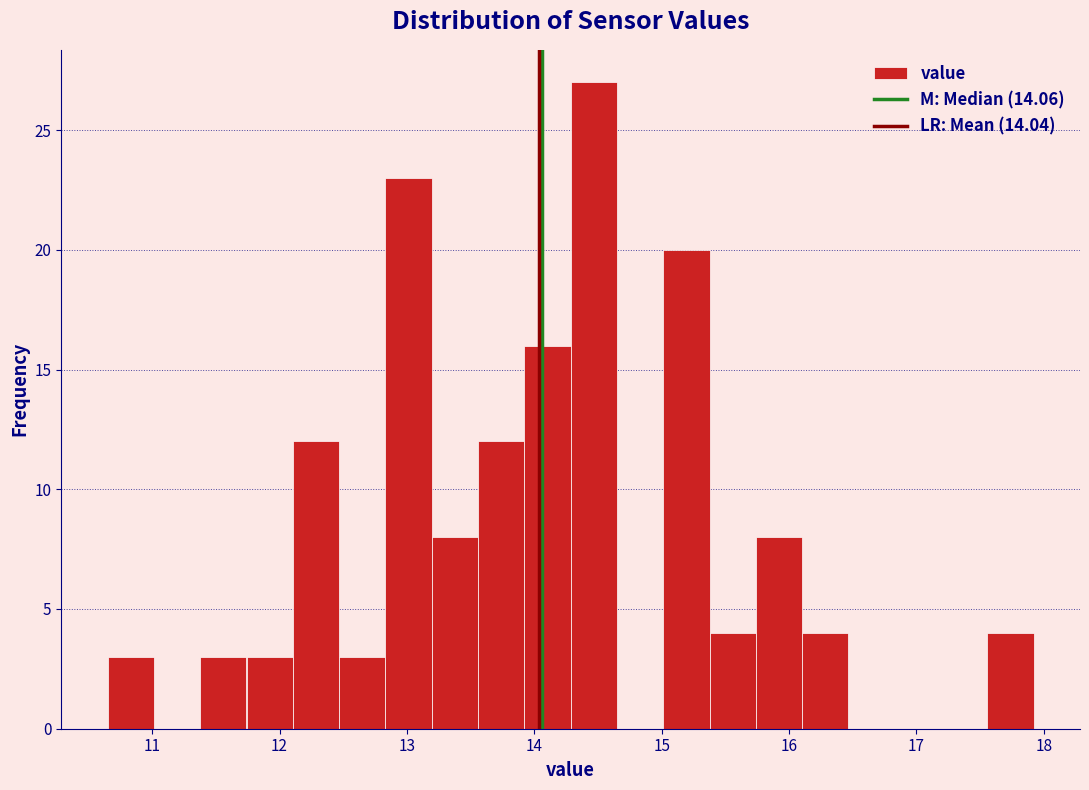

Around what value on the x-axis is the tallest bar? Give the approximate position of its centre, as read against the axis.

14.5